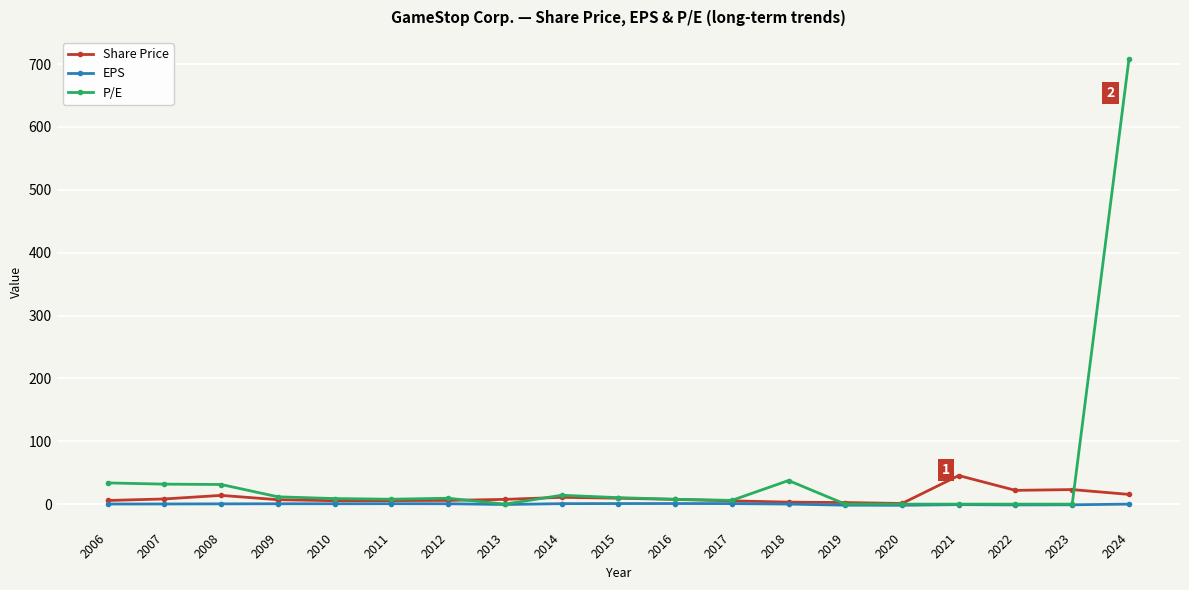

Rank the series by their maximum value, from lowest to highest.

EPS, Share Price, P/E